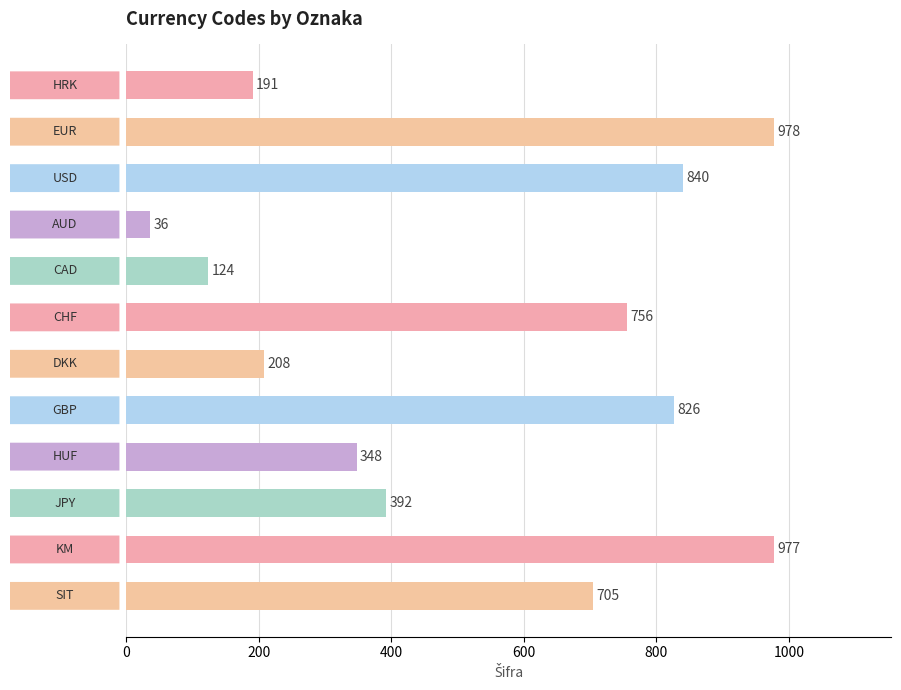

Rank the categories by value from highest to lowest.

EUR, KM, USD, GBP, CHF, SIT, JPY, HUF, DKK, HRK, CAD, AUD